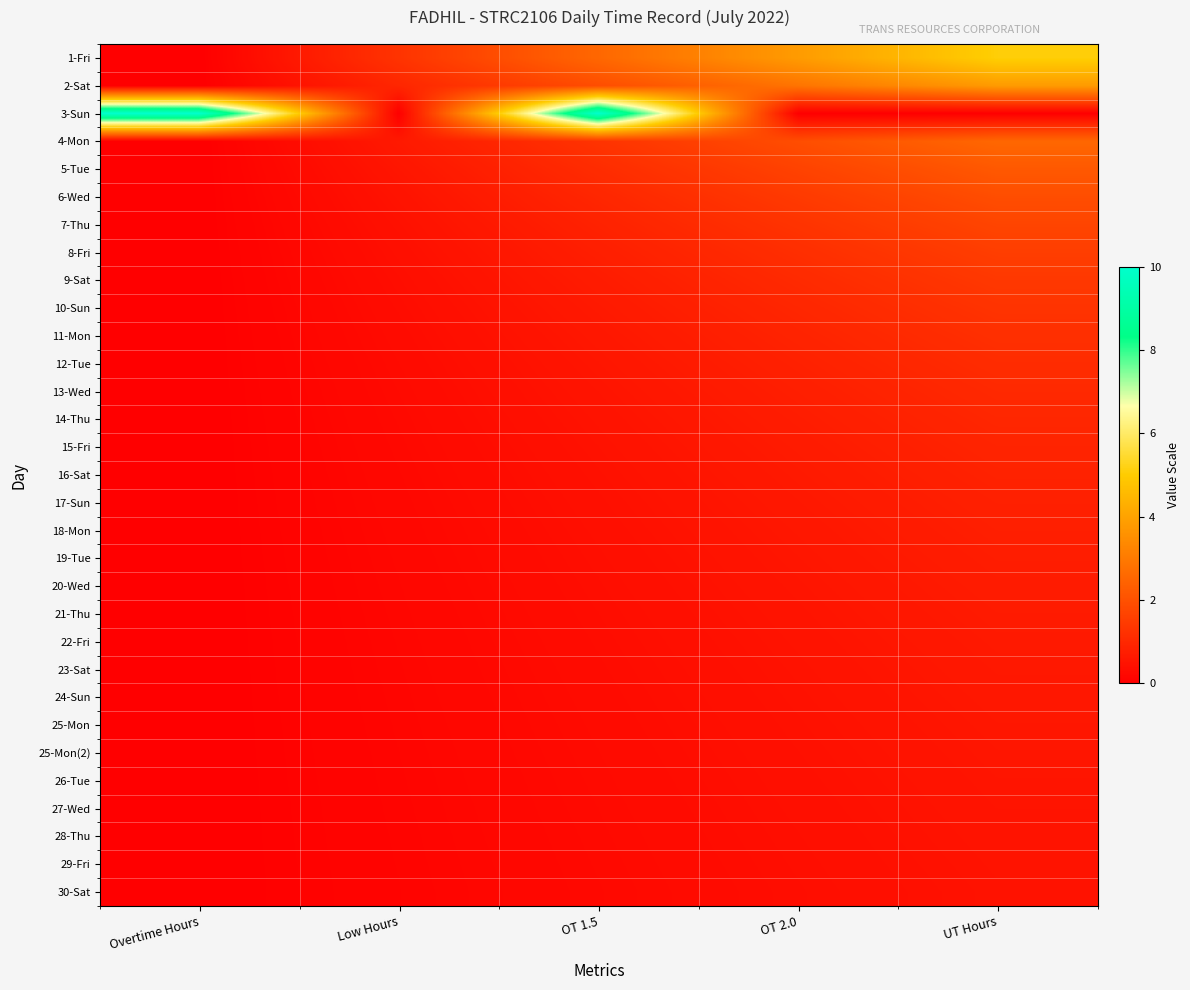

What is the spread (max minus min) of values at OT 2.0?

3.8